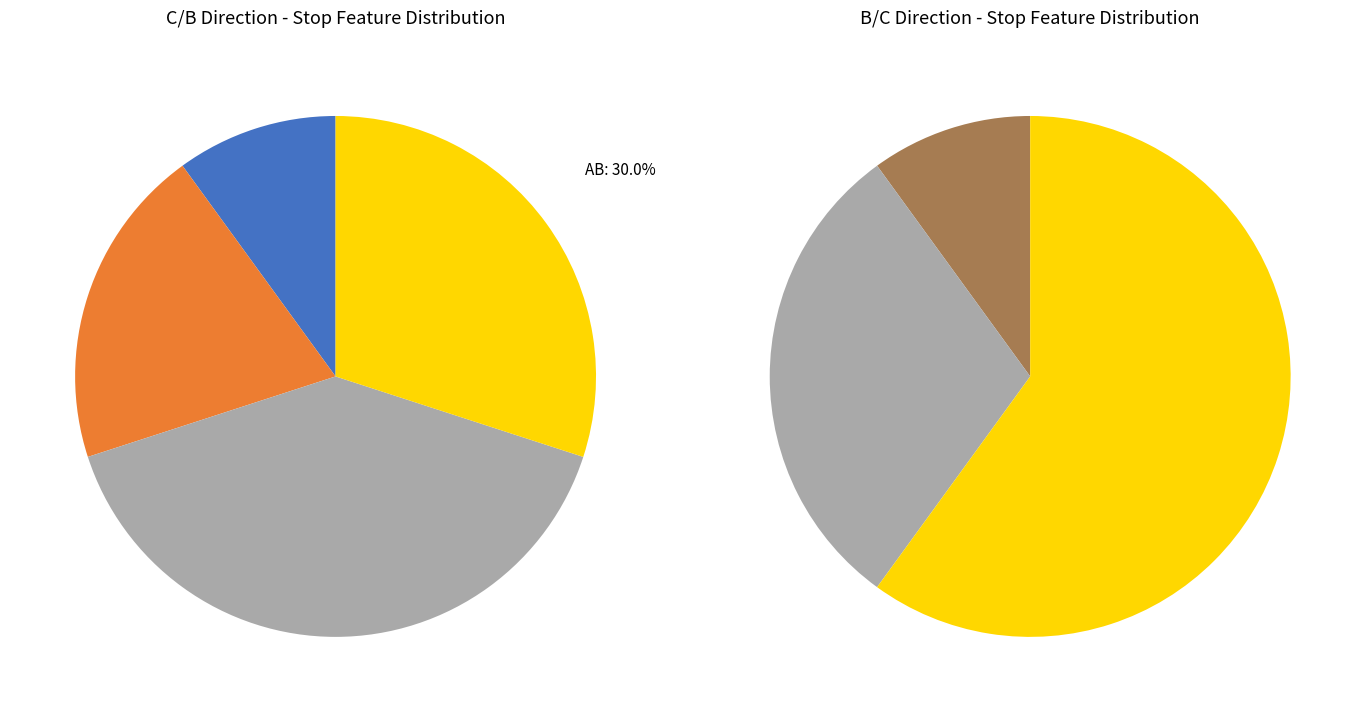

What percentage is NOT represented by AB?

70.0%